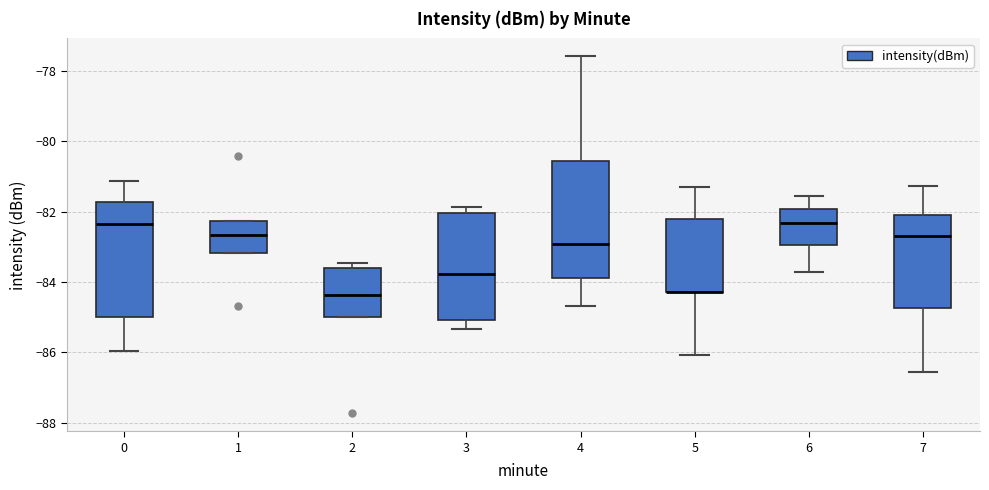

Reading left to right, read every box against the y-axis: the position of its median line, the range the box covers, and the ends of its whiskers. The values are not printed on the chart, so give them approximately, as read against the axis.

0: median -82.4, box -85.0 to -81.8, whiskers -86.0 to -81.2
1: median -82.6, box -83.2 to -82.2, whiskers -83.2 to -82.2
2: median -84.4, box -85.0 to -83.6, whiskers -85.0 to -83.4
3: median -83.8, box -85.0 to -82.0, whiskers -85.4 to -81.8
4: median -83.0, box -83.8 to -80.6, whiskers -84.6 to -77.6
5: median -84.2 (drawn on the box's lower edge), box -84.2 to -82.2, whiskers -86.0 to -81.4
6: median -82.4, box -83.0 to -82.0, whiskers -83.8 to -81.6
7: median -82.6, box -84.8 to -82.0, whiskers -86.6 to -81.2